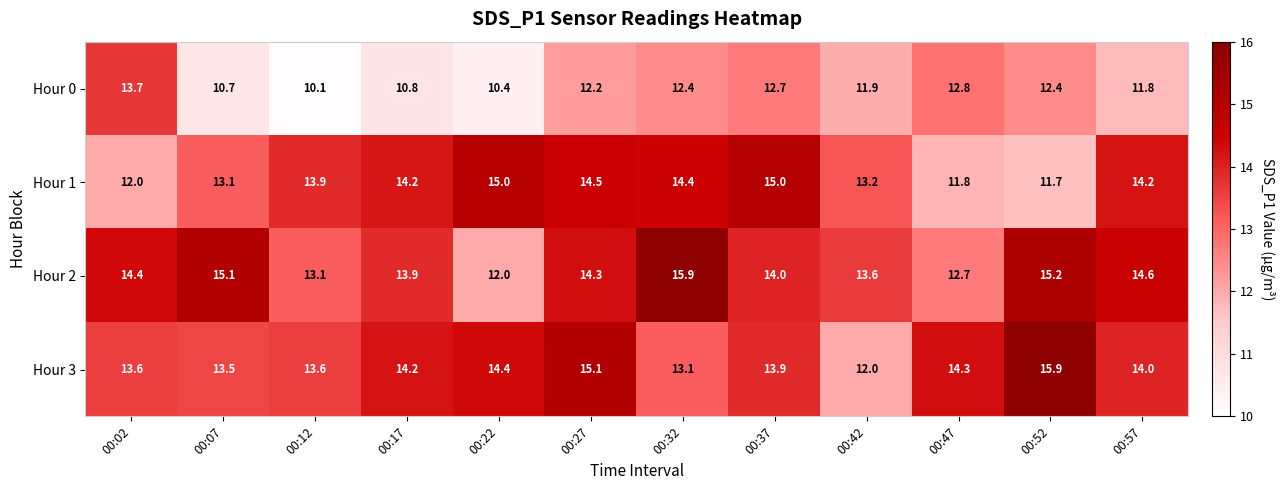

The value of Hour 1 at 00:22 is 15.0. True or false?

True